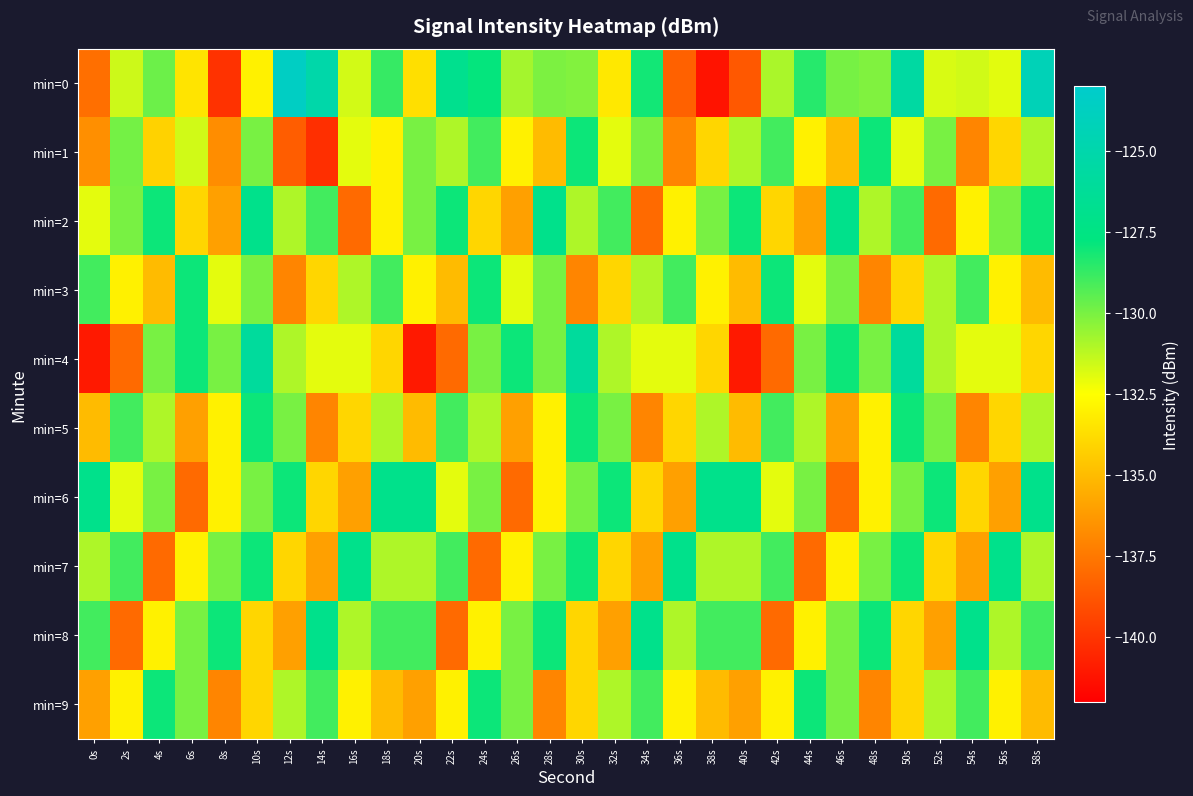

Between 22s and 40s, which series saw the biggest shift?

min=0